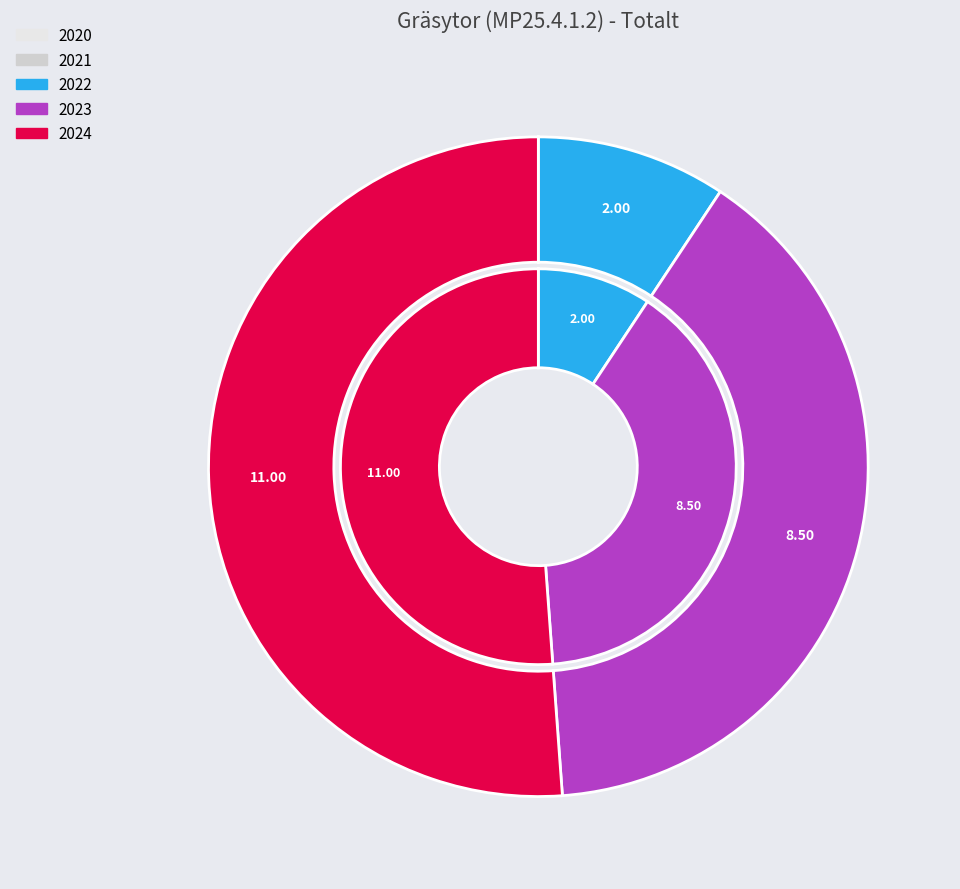

True or false: 2020 accounts for 1% of the total.

False